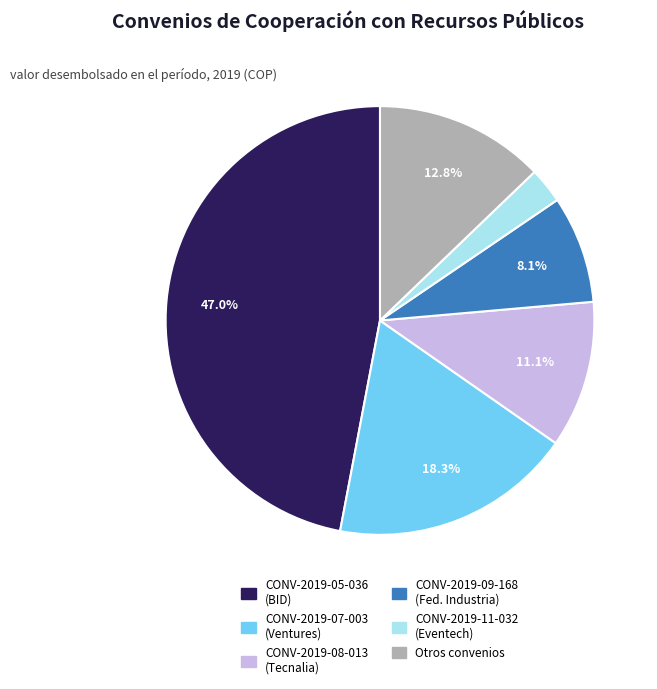

Is there a majority slice in this chart?

No